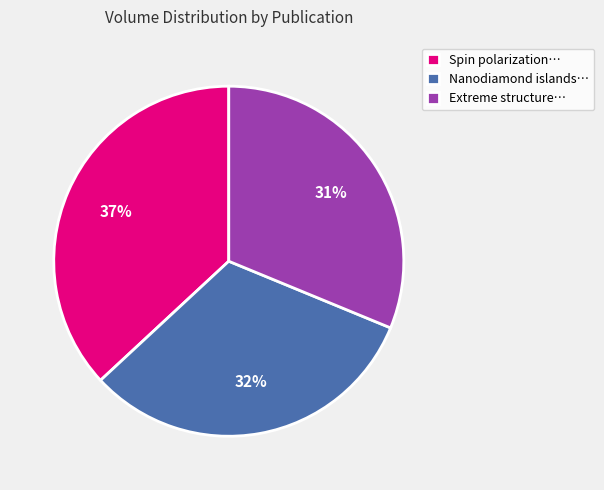

Rank the categories by value from lowest to highest.

Extreme structure…, Nanodiamond islands…, Spin polarization…